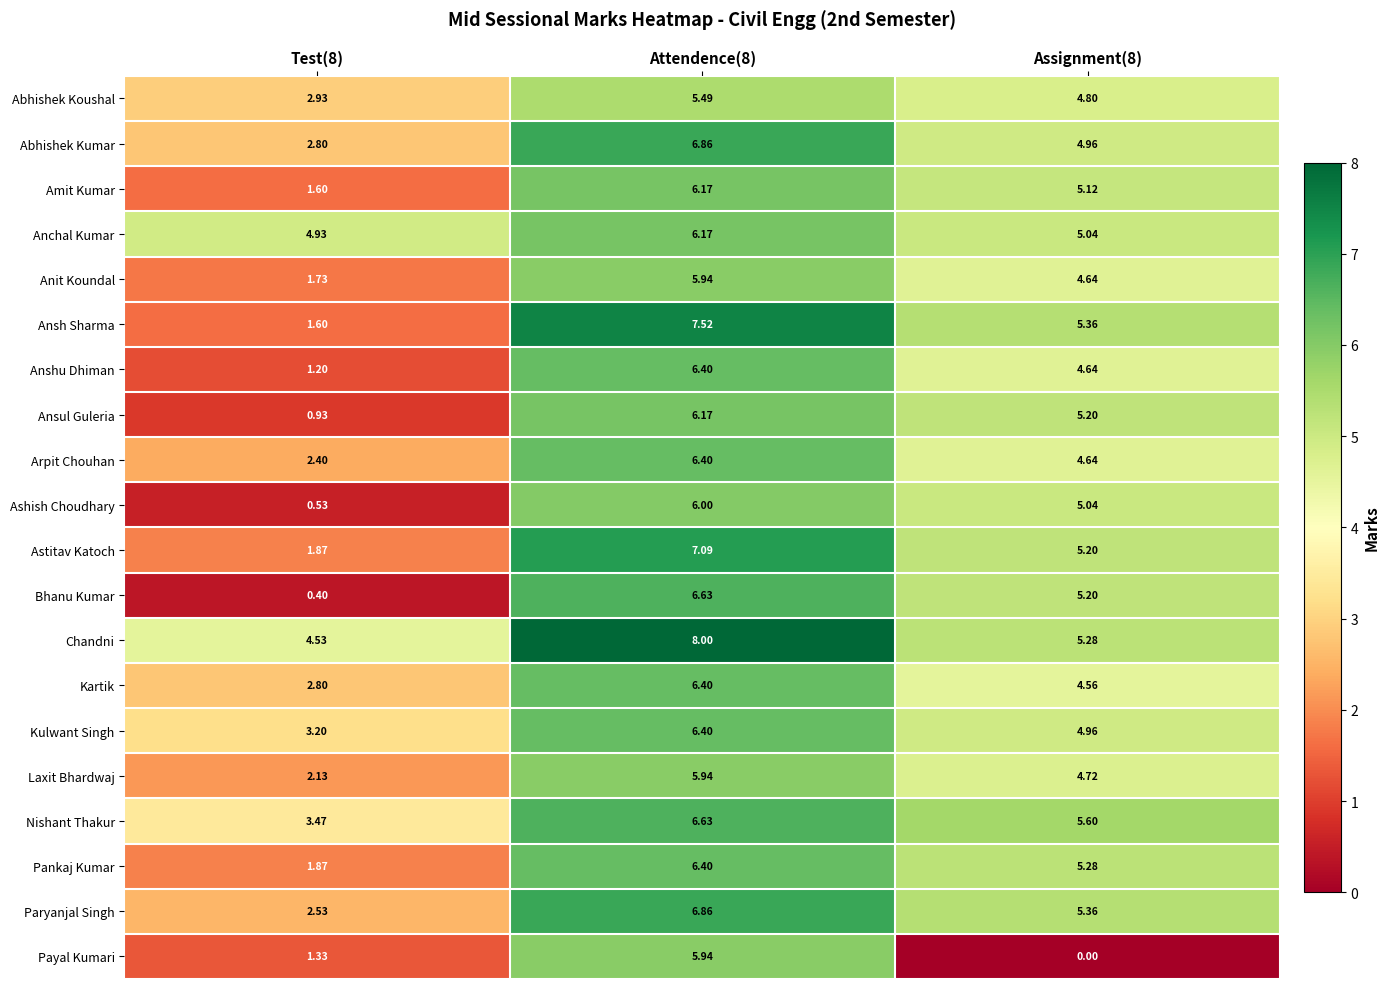

Which series has the widest spread of values?

Bhanu Kumar